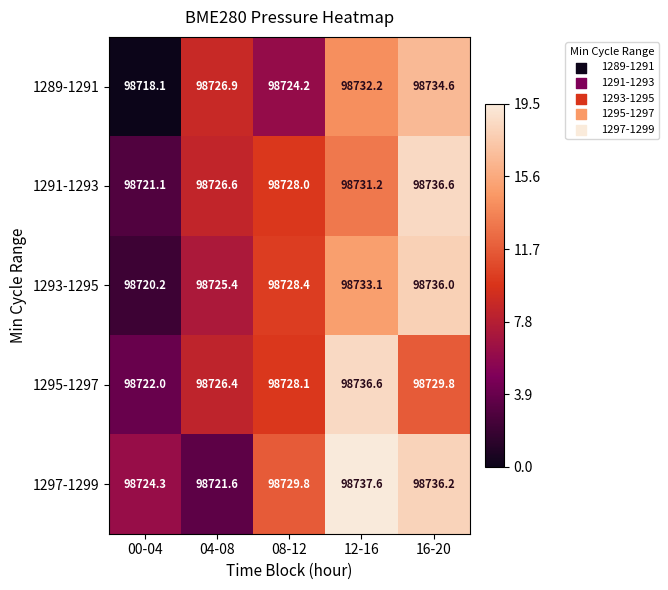

How many data points does each series have?

5